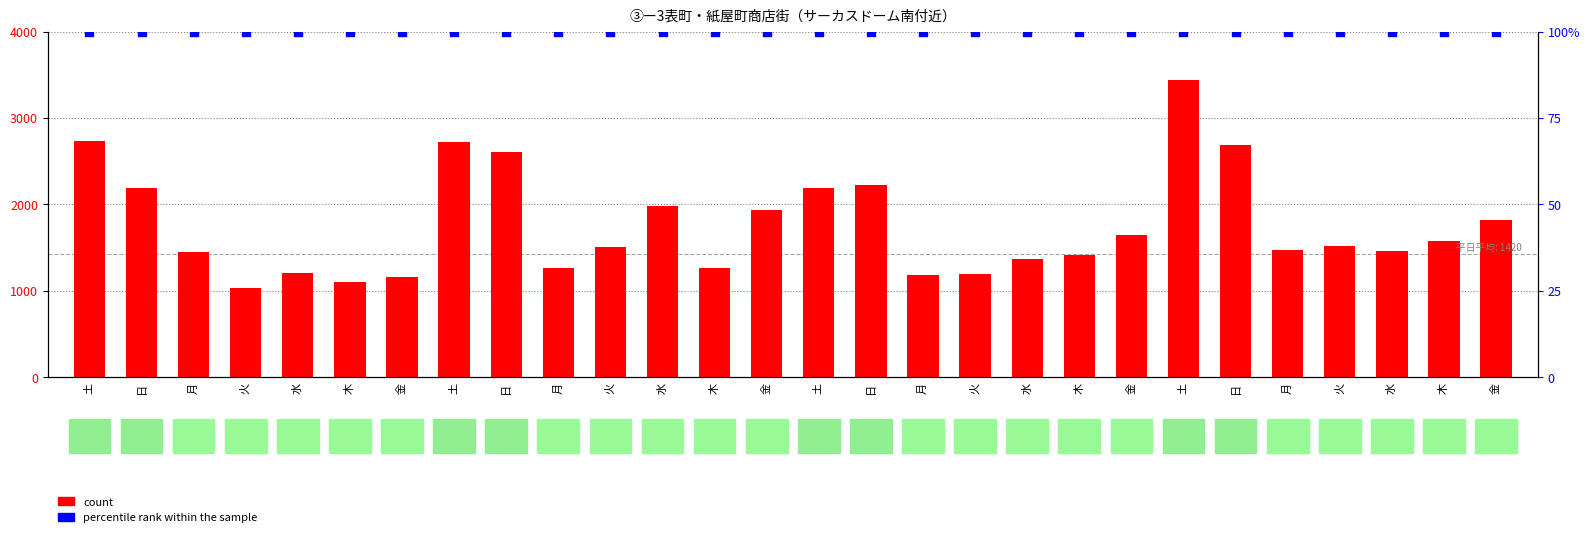

Which series contains the lowest Y value?

percentile rank within the sample